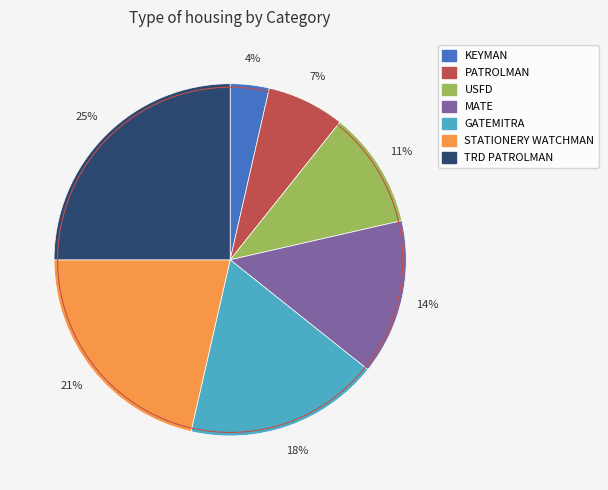

Which category has the smallest portion of the pie?

KEYMAN